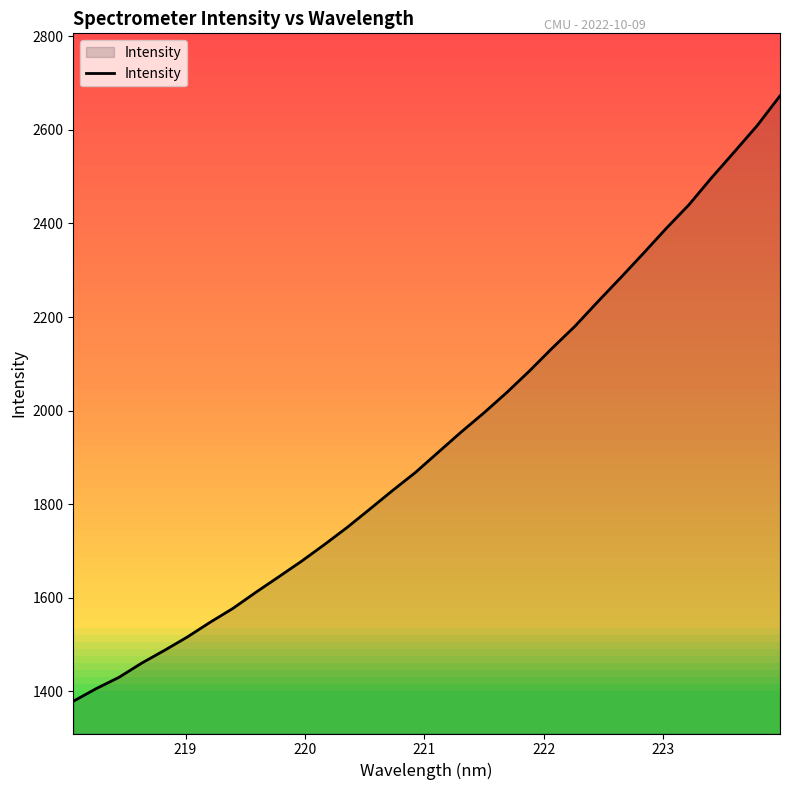

What is the sum of all values?

61994.9